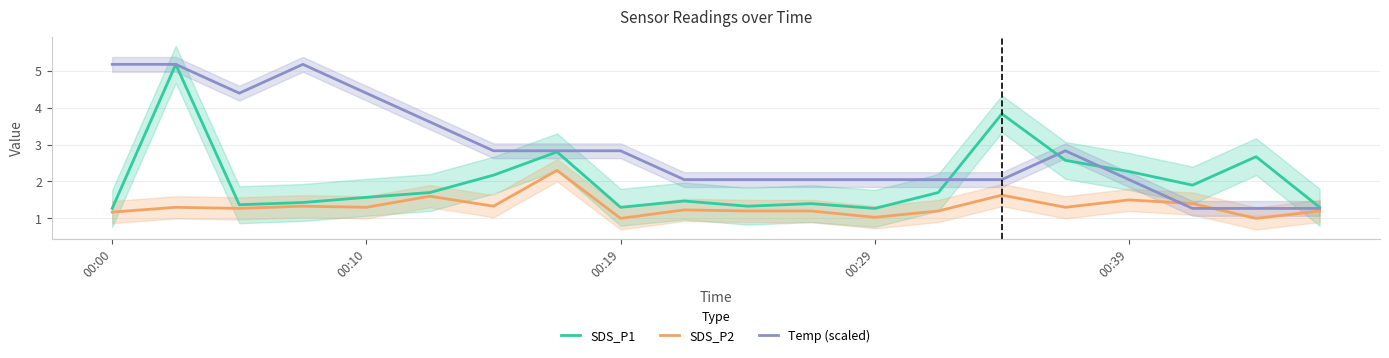

What is the value of the SDS_P2 point at the 7th from the left?

1.3